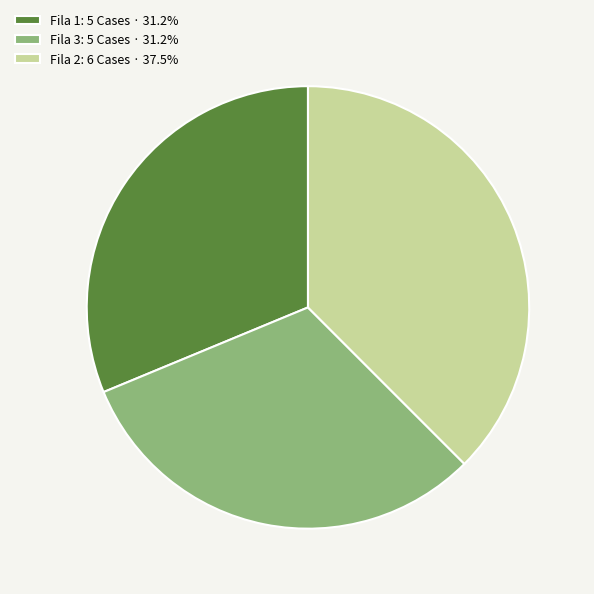

Is Fila 2: 6 Cases · 37.5% the majority of the pie?

No